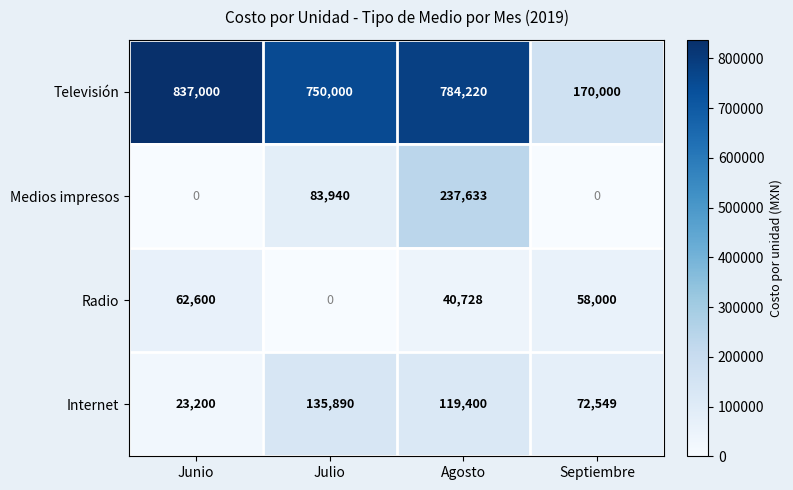

What is the maximum value shown in the chart?

837000